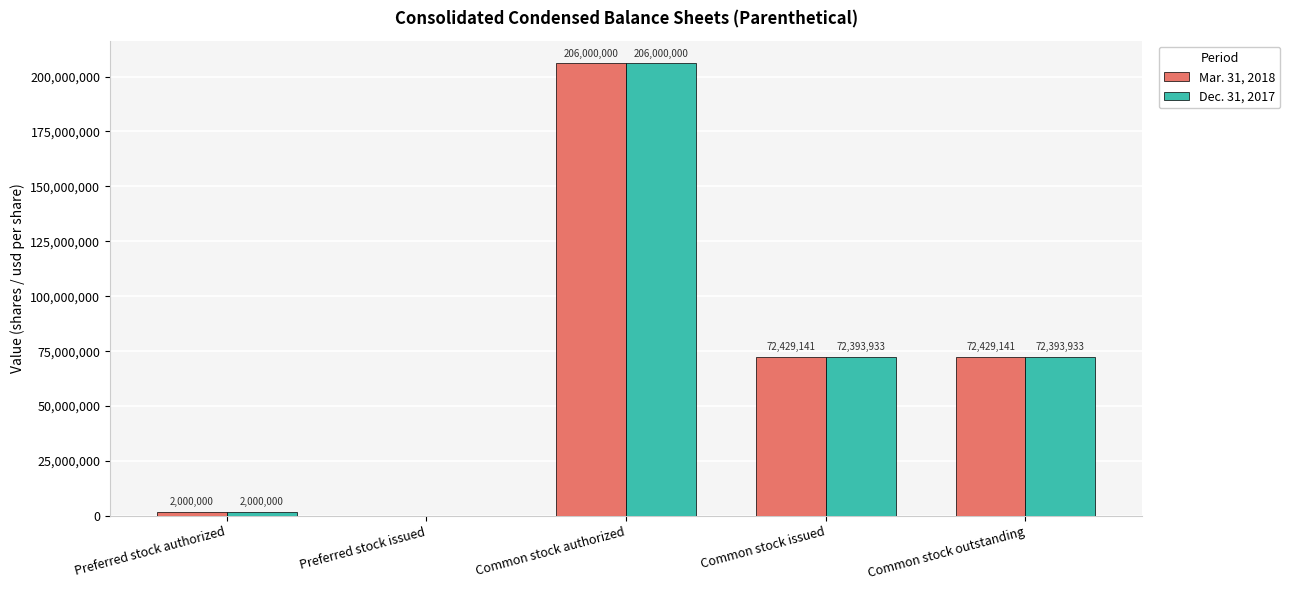

The Dec. 31, 2017 series shows -92215507 at Preferred stock issued. True or false?

False